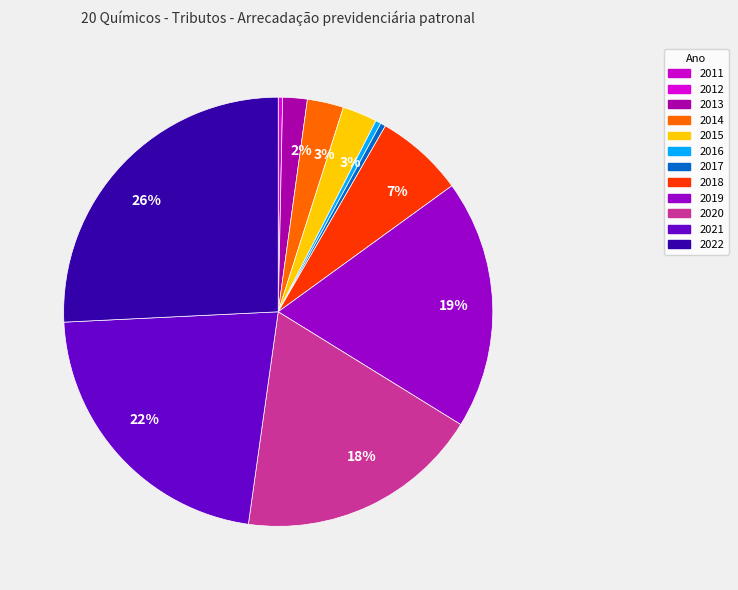

Is there a majority slice in this chart?

No